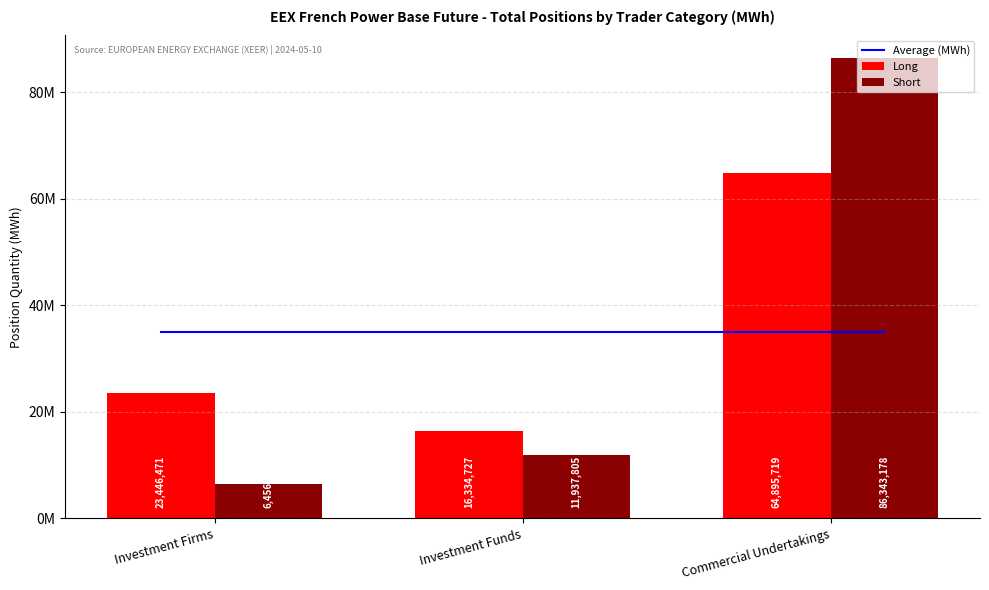

At which label is Investment Funds (Long) closest to 14136266?

Long